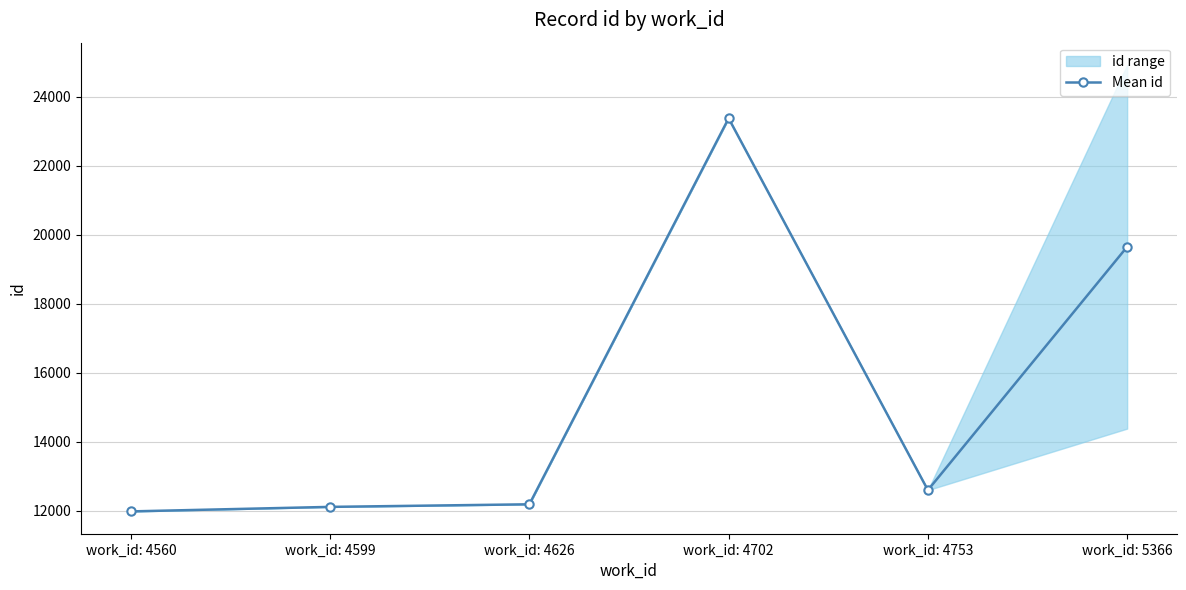

What is the value of the 1st point from the left?

11982.0